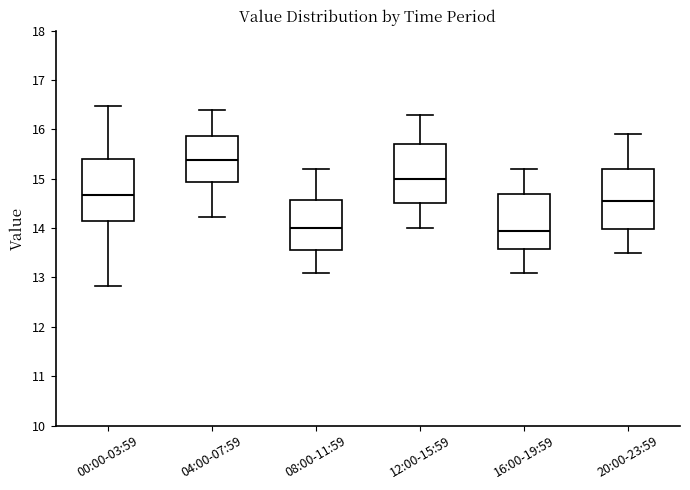

Where does the median line of the box for 20:00-23:59 sit on the y-axis? The values are not printed on the chart, so give them approximately, as read against the axis.

14.6